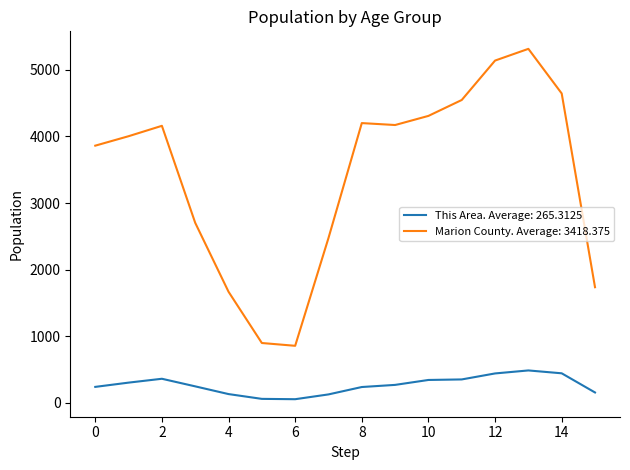

Count the number of data series in this chart.

2